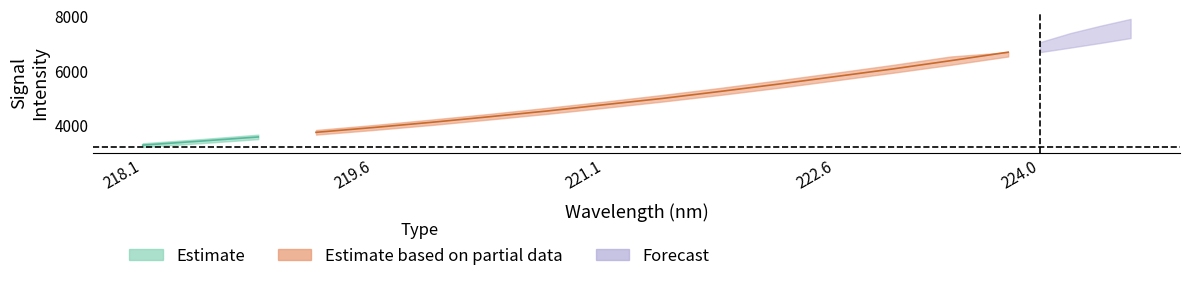

Between 12 and 16, which is larger?

16